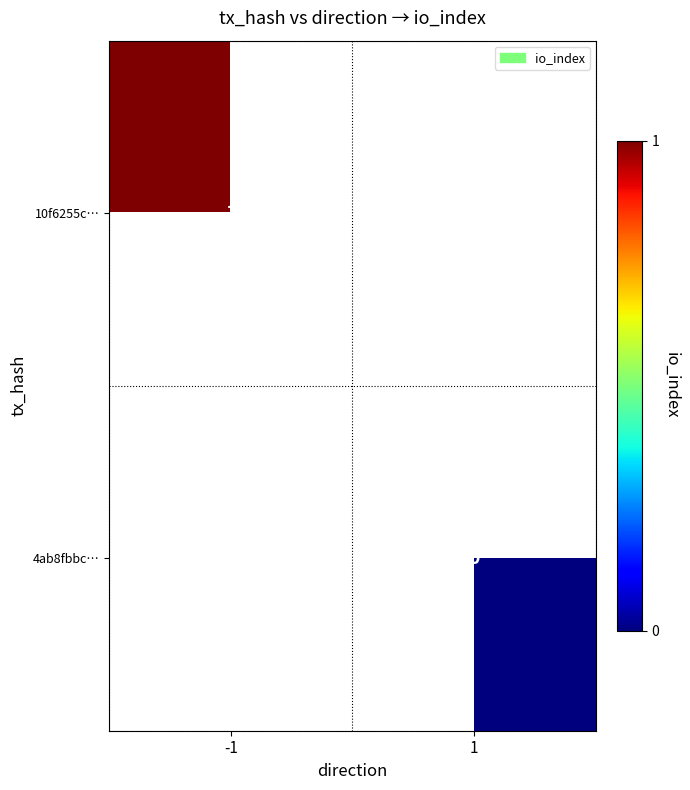

Which has a higher value, 1 or -1?

-1